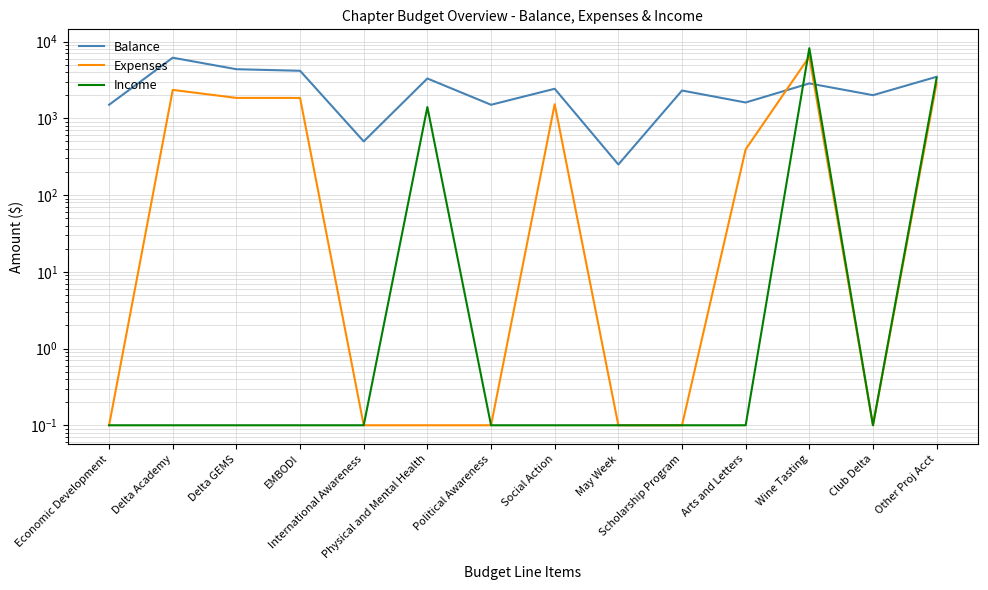

Does the chart display data point markers on the line(s)?

No